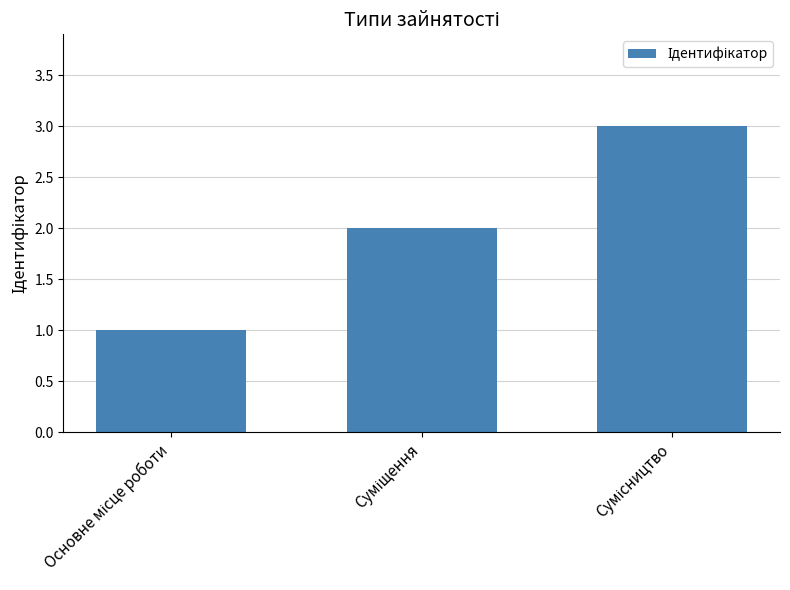

What is the maximum value shown in the chart?

3